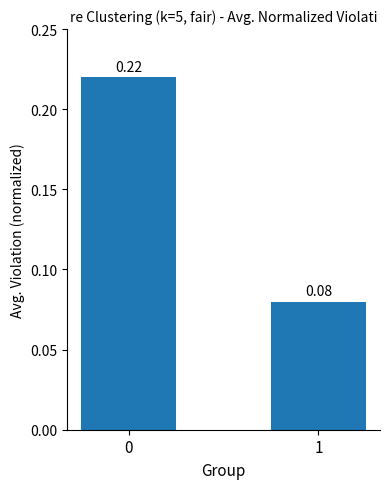

At which label is the value closest to 0?

1